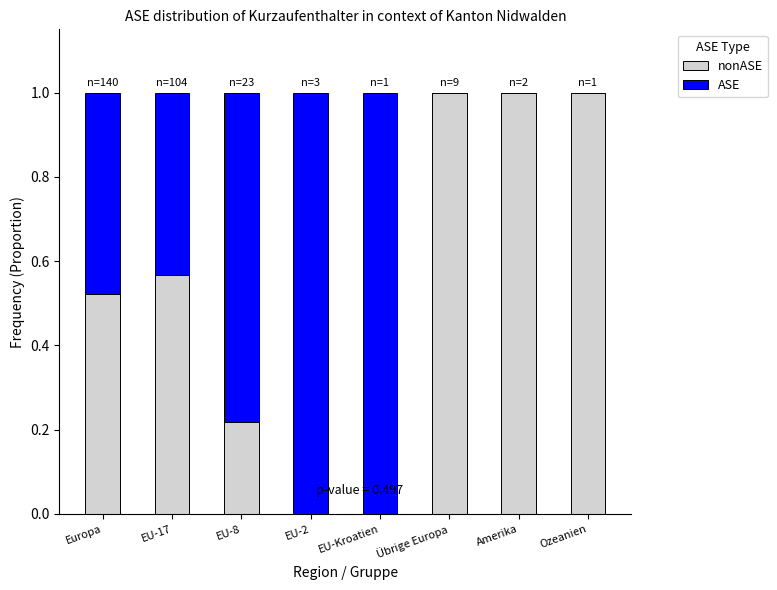

What is the total value across all series at Europa?

1.0